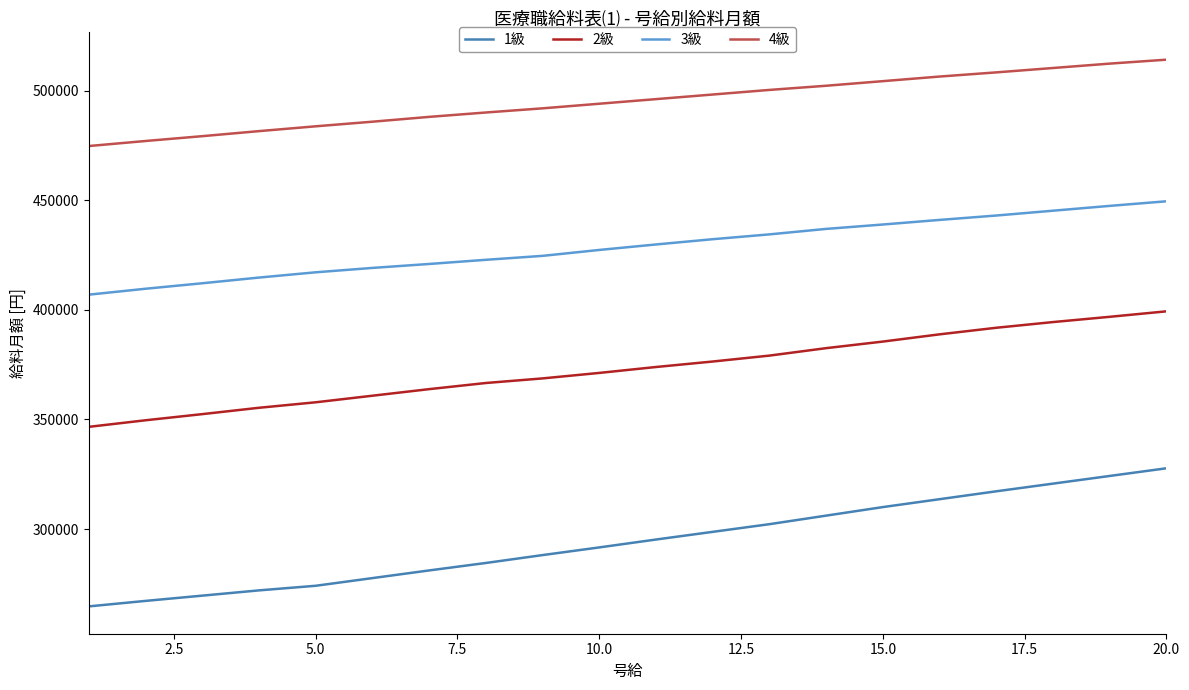

What is the difference between the maximum and minimum values in the 2級 series?

52700